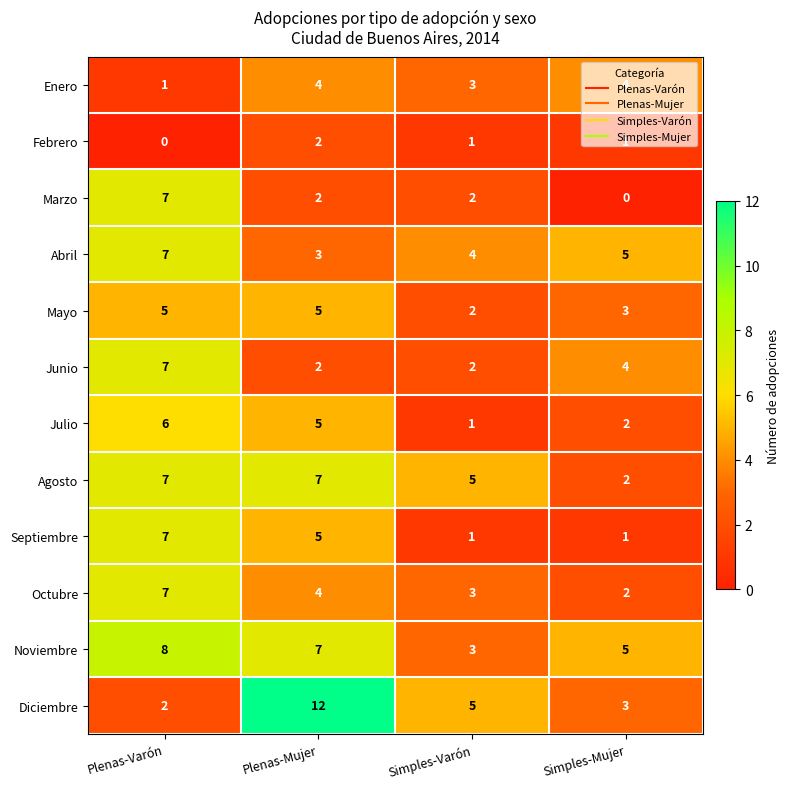

How many Enero values are between 3 and 4?

3